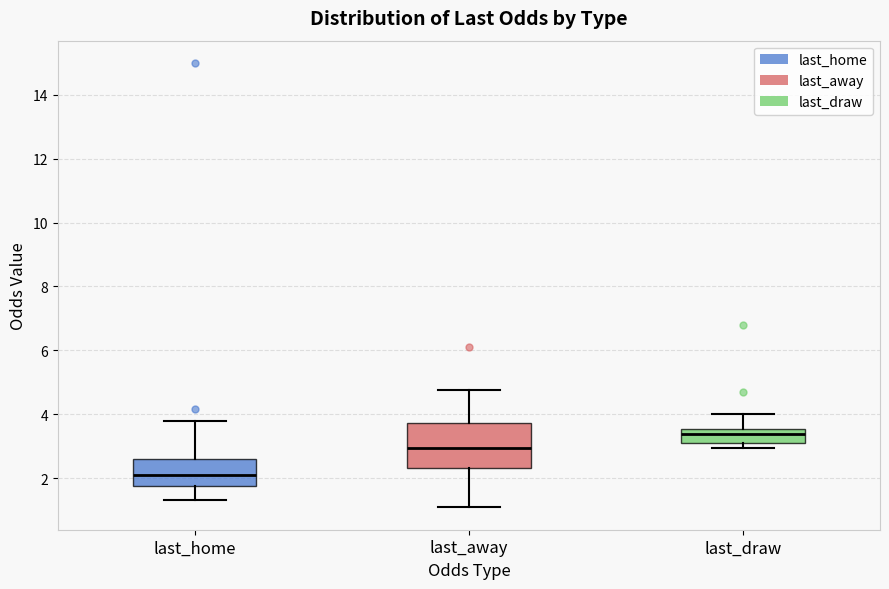

Reading left to right, read every box against the y-axis: the position of its median line, the range the box covers, and the ends of its whiskers. The values are not printed on the chart, so give them approximately, as read against the axis.

last_home: median 2.0, box 1.8 to 2.6, whiskers 1.4 to 3.8
last_away: median 3.0, box 2.4 to 3.8, whiskers 1.0 to 4.8
last_draw: median 3.4, box 3.2 to 3.6, whiskers 3.0 to 4.0